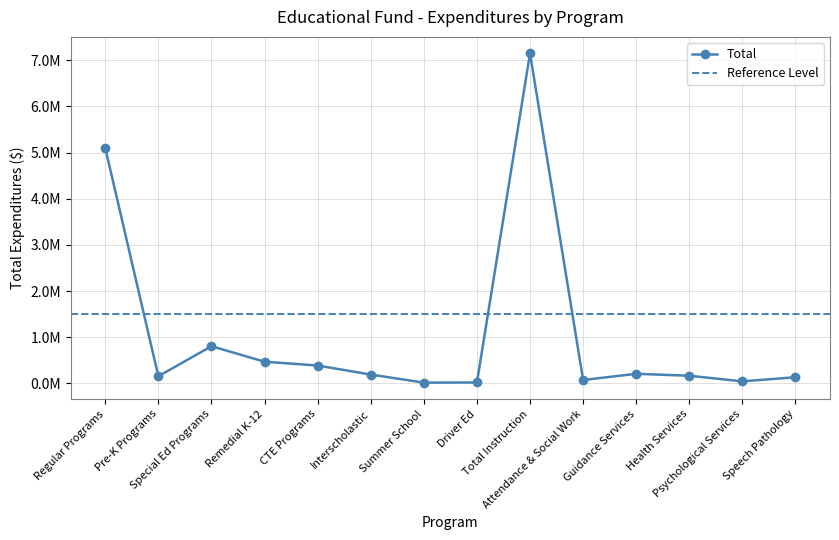

At which label is the value closest to 3582372?

Regular Programs